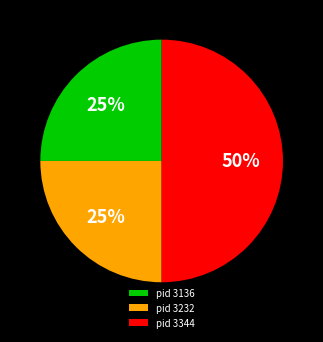

To the nearest percent, what is the difference between the largest and smallest slice percentages?

25%